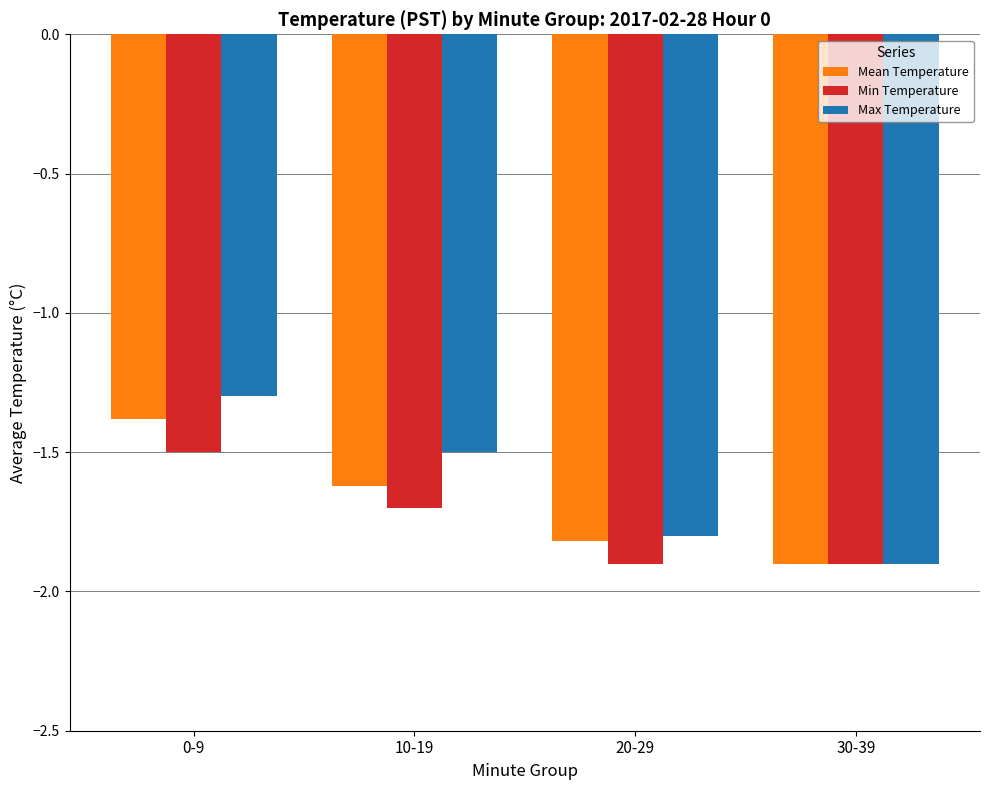

Where is Max Temperature nearest to the value -1?

0-9